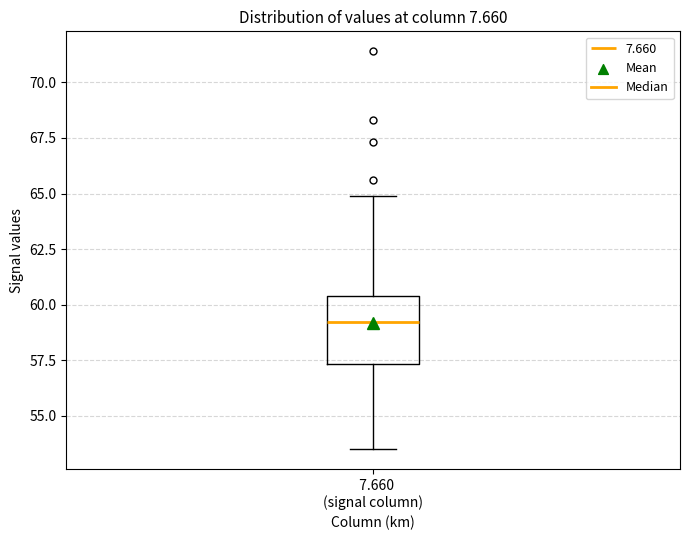

Where does the upper whisker of the box for 7.660 (signal column) end on the y-axis? The values are not printed on the chart, so give them approximately, as read against the axis.

65.0